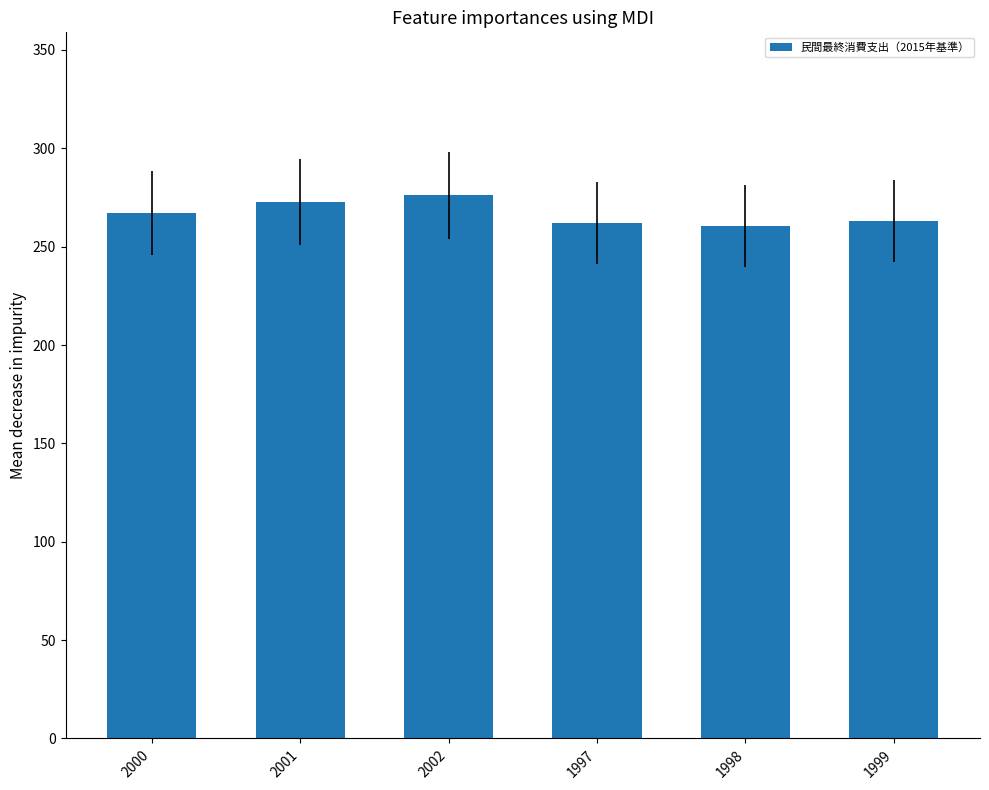

What is the difference between the maximum and minimum values?

15.8